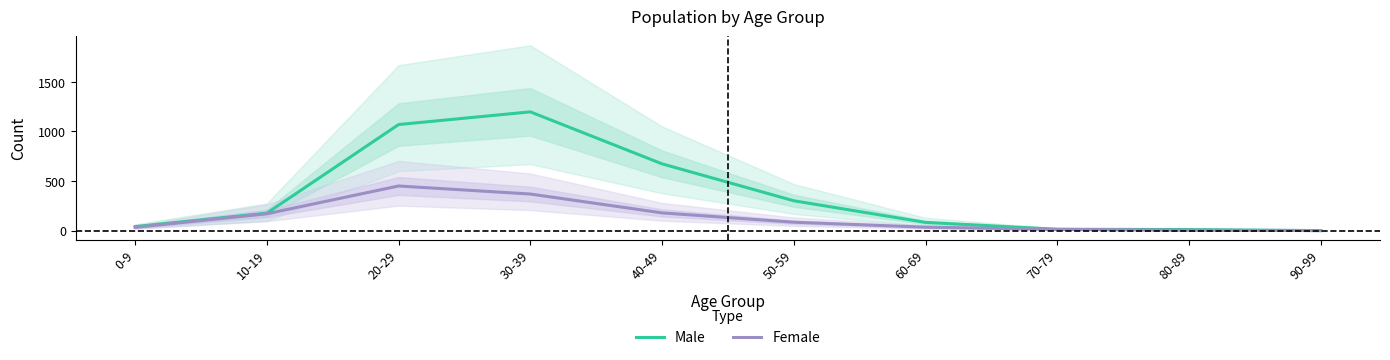

Rank the series by their maximum value, from lowest to highest.

Female, Male